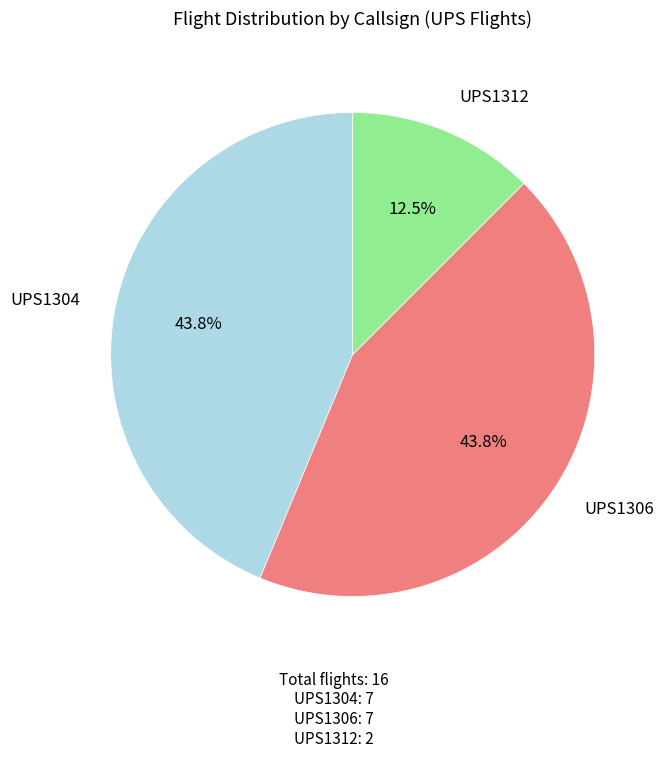

How many segments does this pie chart have?

3